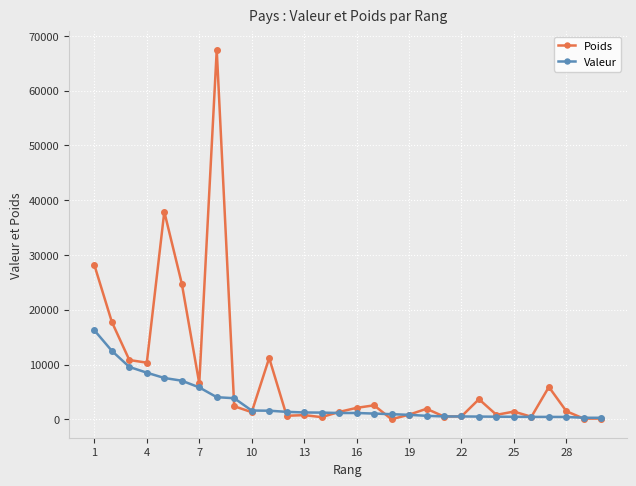

List the series in order of their peak value, lowest first.

Valeur, Poids